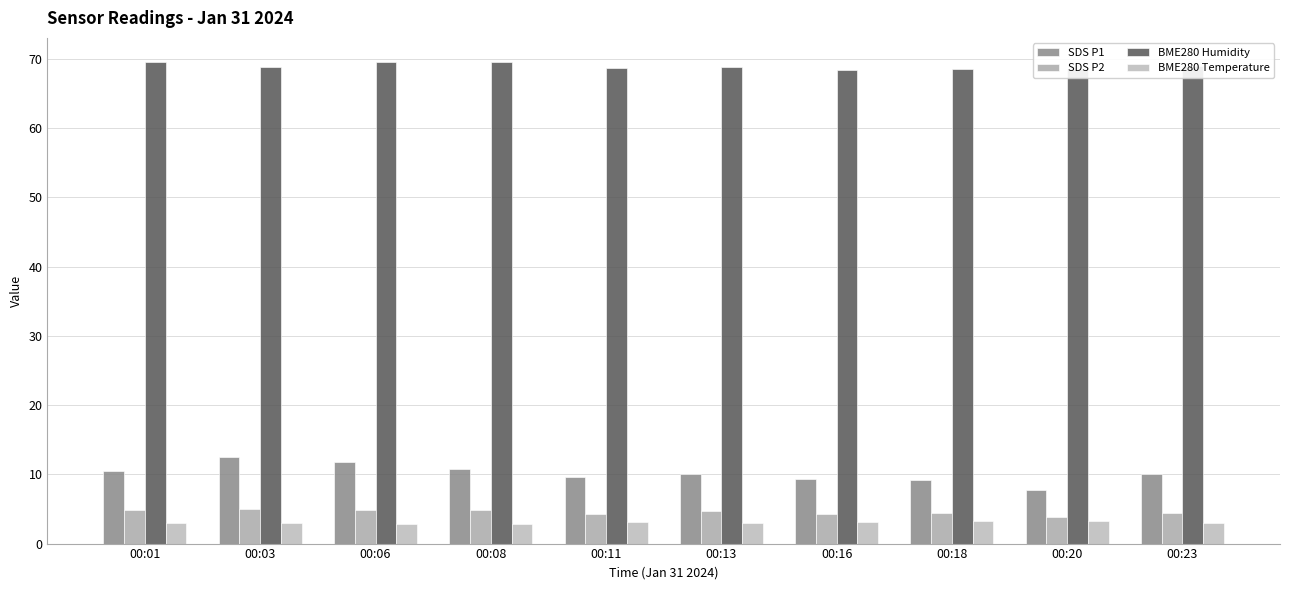

Rank the series by their maximum value, from highest to lowest.

BME280 Humidity, SDS P1, SDS P2, BME280 Temperature